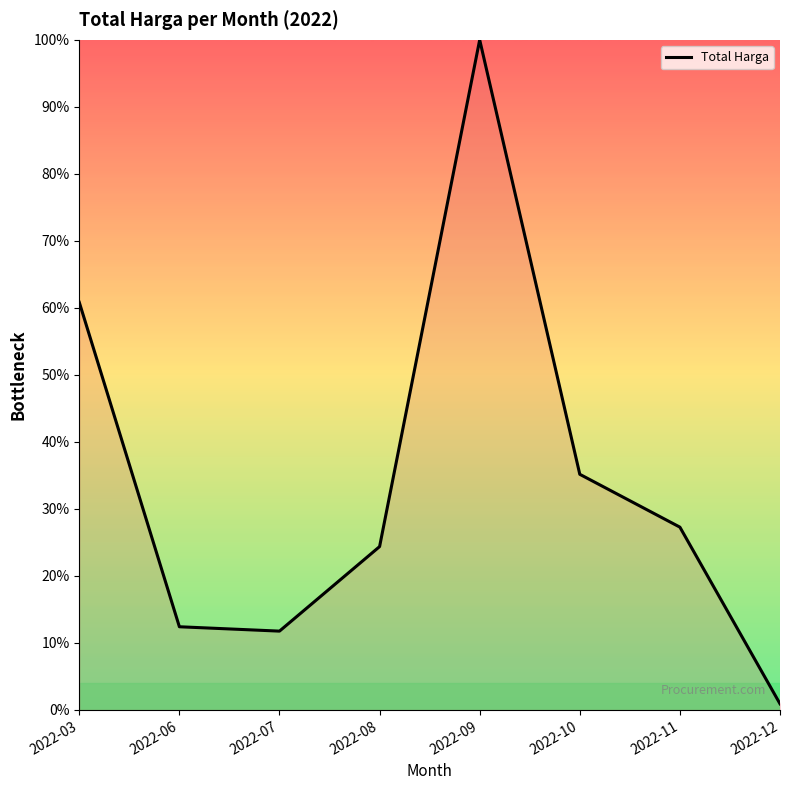

Reading left to right, extract all data points from this chart.

60.8	12.4	11.8	24.4	100.0	35.2	27.3	0.9